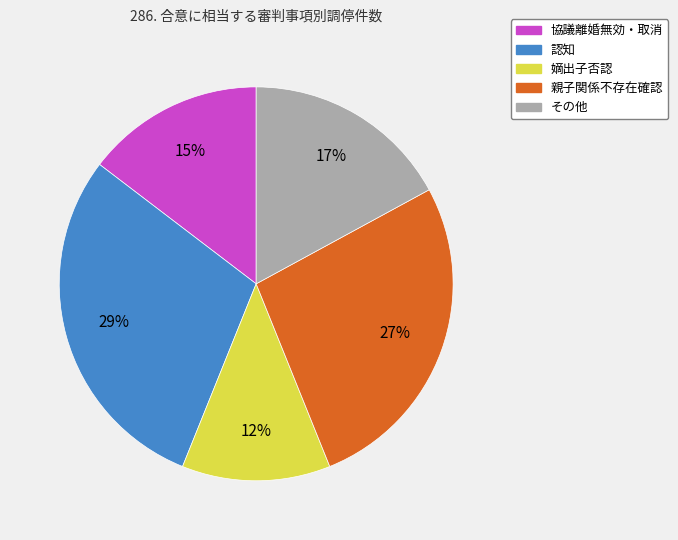

Is the sum of その他 and 認知 greater than half?

No